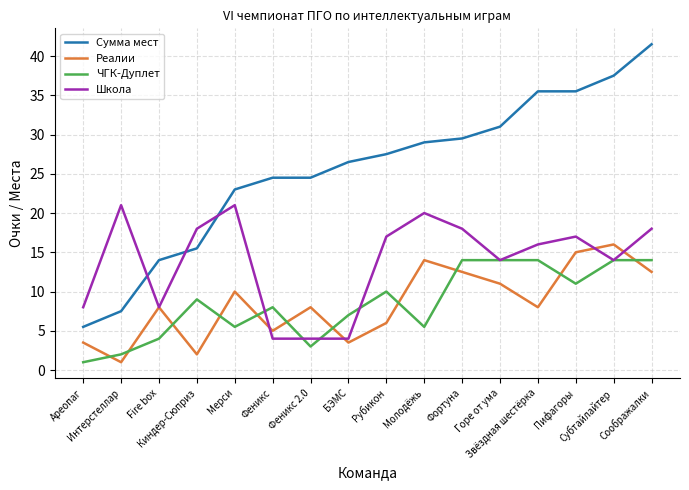

Reading right to left, what are all the values shown in this chart?

Сумма мест: Соображалки=41.5	Субтайлайтер=37.5	Пифагоры=35.5	Звёздная шестёрка=35.5	Горе от ума=31.0	Фортуна=29.5	Молодёжь=29.0	Рубикон=27.5	БЭМС=26.5	Феникс 2.0=24.5	Феникс=24.5	Мерси=23.0	Киндер-Сюприз=15.5	Fire box=14.0	Интерстеллар=7.5	Ареопаг=5.5
Реалии: Соображалки=12.5	Субтайлайтер=16.0	Пифагоры=15.0	Звёздная шестёрка=8.0	Горе от ума=11.0	Фортуна=12.5	Молодёжь=14.0	Рубикон=6.0	БЭМС=3.5	Феникс 2.0=8.0	Феникс=5.0	Мерси=10.0	Киндер-Сюприз=2.0	Fire box=8.0	Интерстеллар=1.0	Ареопаг=3.5
ЧГК-Дуплет: Соображалки=14.0	Субтайлайтер=14.0	Пифагоры=11.0	Звёздная шестёрка=14.0	Горе от ума=14.0	Фортуна=14.0	Молодёжь=5.5	Рубикон=10.0	БЭМС=7.0	Феникс 2.0=3.0	Феникс=8.0	Мерси=5.5	Киндер-Сюприз=9.0	Fire box=4.0	Интерстеллар=2.0	Ареопаг=1.0
Школа: Соображалки=18.0	Субтайлайтер=14.0	Пифагоры=17.0	Звёздная шестёрка=16.0	Горе от ума=14.0	Фортуна=18.0	Молодёжь=20.0	Рубикон=17.0	БЭМС=4.0	Феникс 2.0=4.0	Феникс=4.0	Мерси=21.0	Киндер-Сюприз=18.0	Fire box=8.0	Интерстеллар=21.0	Ареопаг=8.0